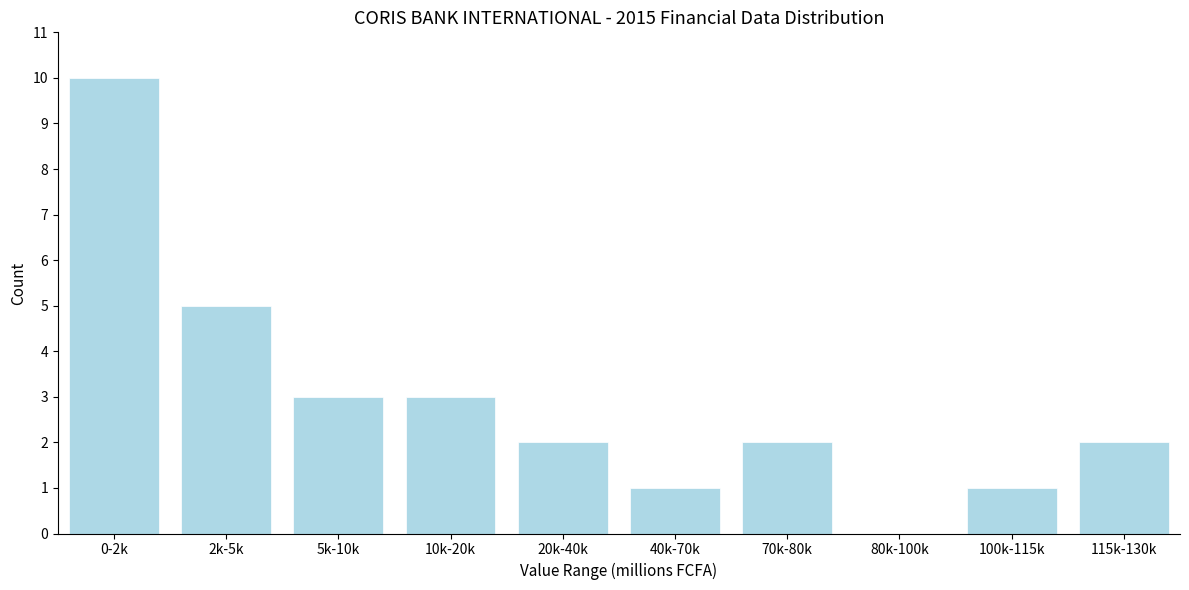

Reading left to right, what are all the values shown in this chart?

0-2k=10	2k-5k=5	5k-10k=3	10k-20k=3	20k-40k=2	40k-70k=1	70k-80k=2	80k-100k=0	100k-115k=1	115k-130k=2